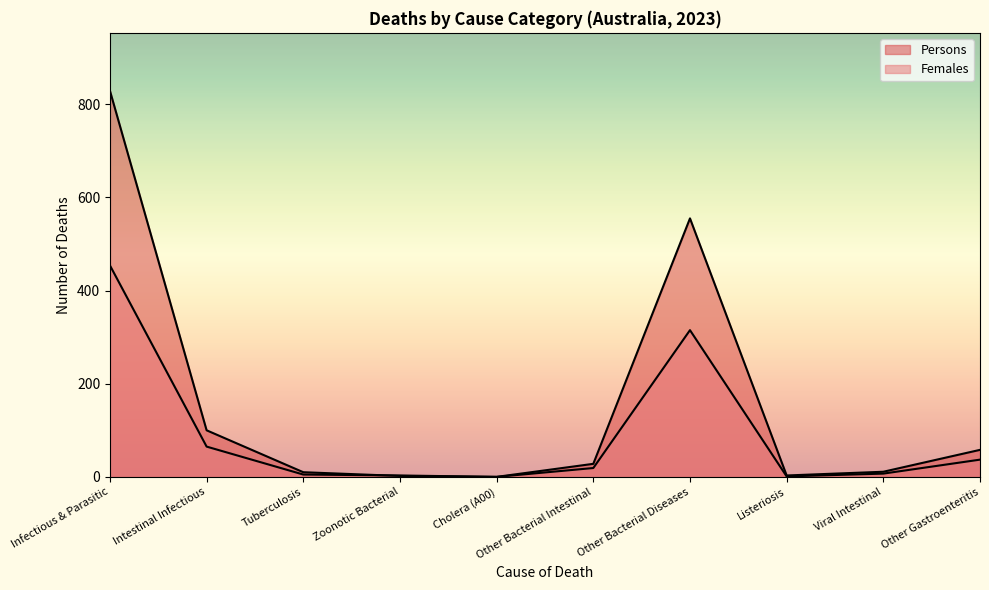

Does the chart have visible grid lines?

No